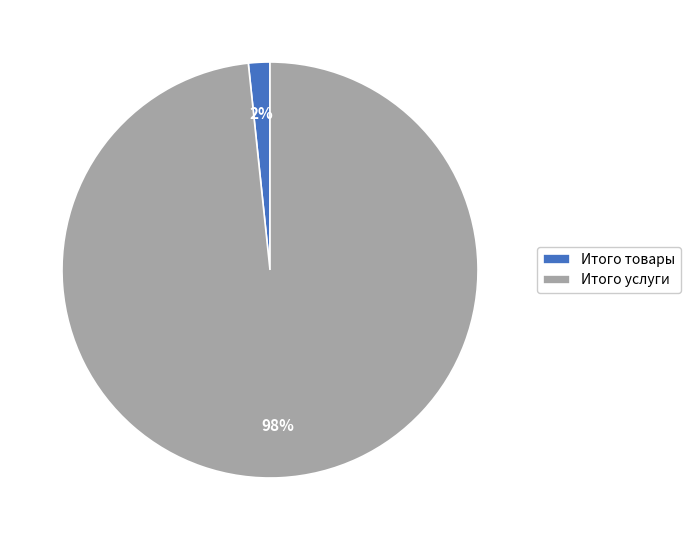

What is the largest slice in the pie chart?

Итого услуги